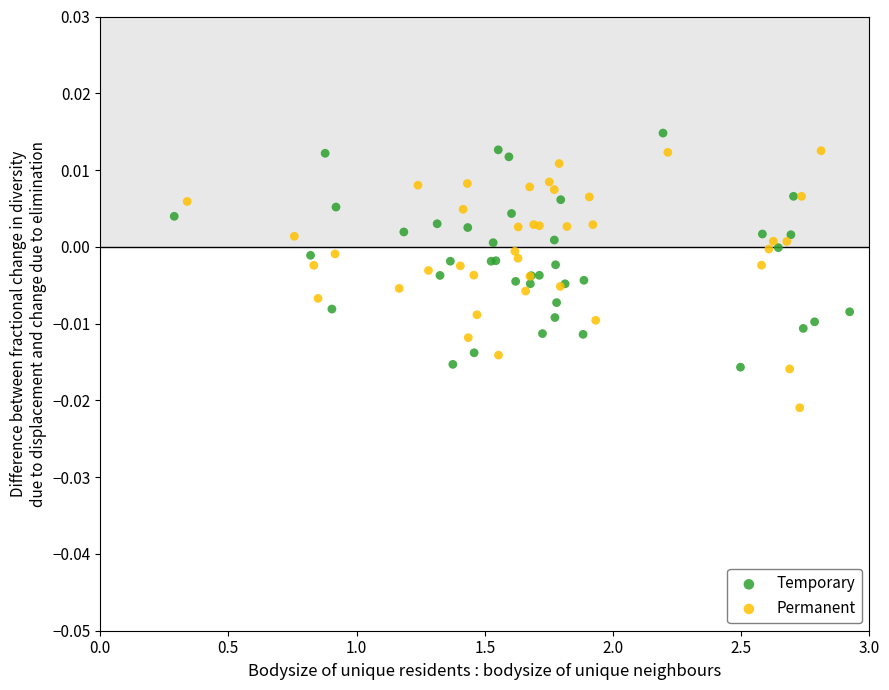

Which series reaches the minimum Y coordinate?

Permanent